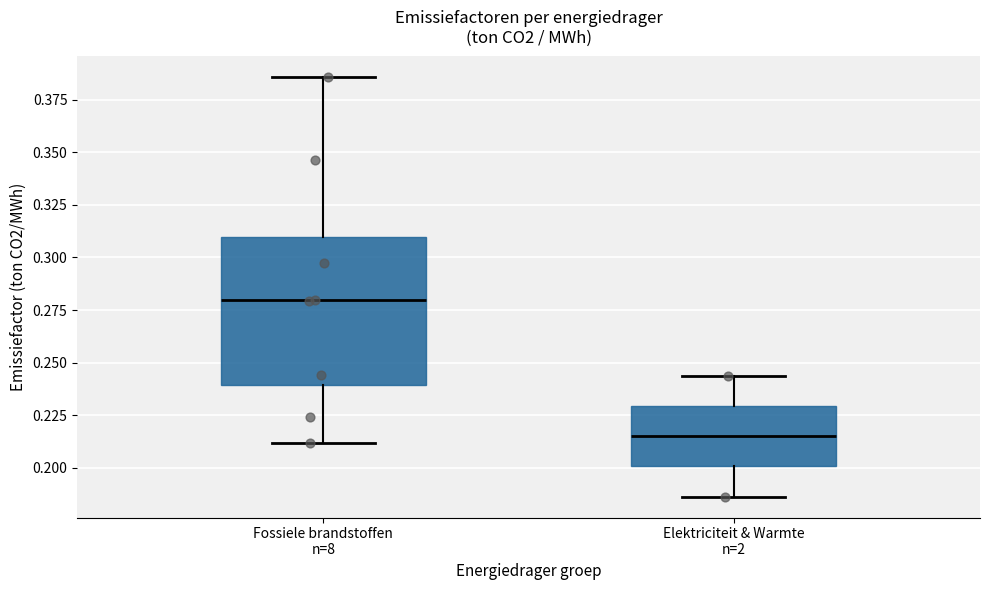

Reading left to right, read every box against the y-axis: the position of its median line, the range the box covers, and the ends of its whiskers. The values are not printed on the chart, so give them approximately, as read against the axis.

Fossiele brandstoffen n=8: median 0.280, box 0.240 to 0.310, whiskers 0.210 to 0.385
Elektriciteit & Warmte n=2: median 0.215, box 0.200 to 0.230, whiskers 0.185 to 0.245